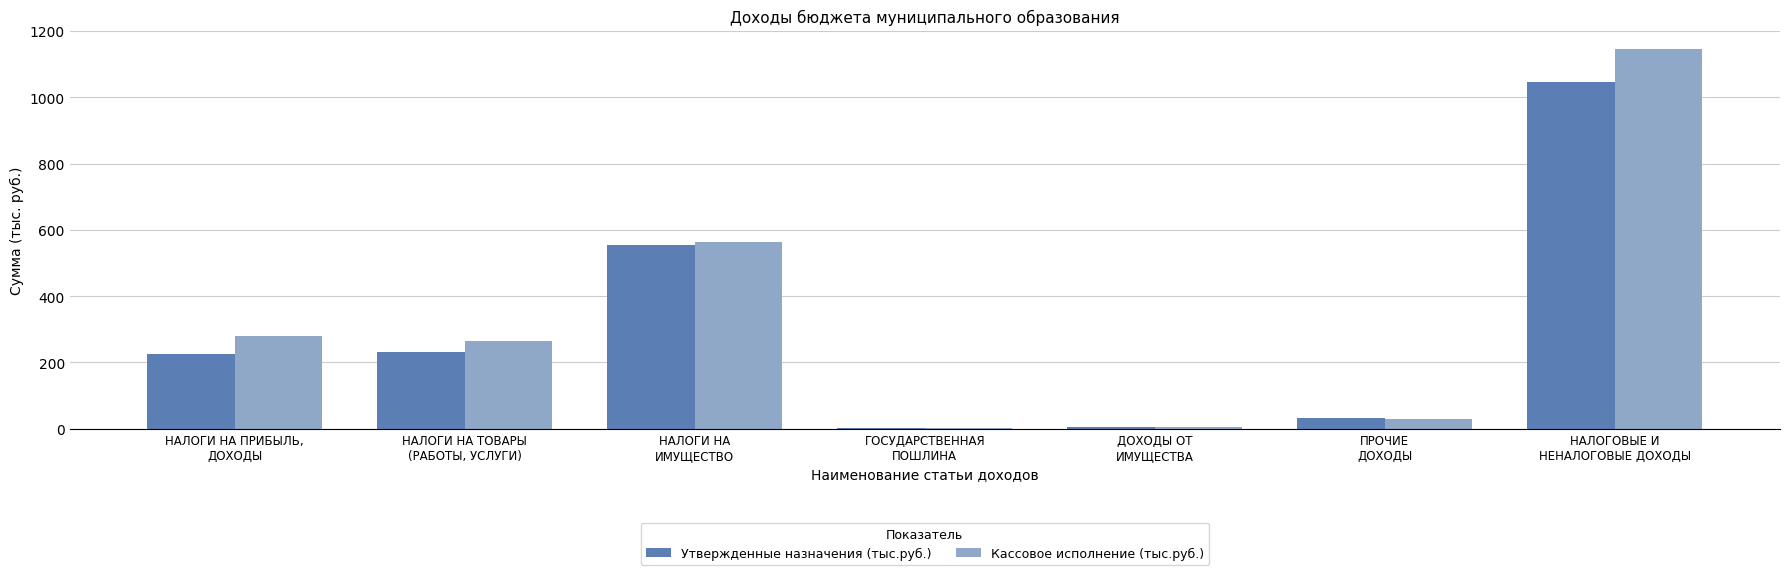

What is the maximum value for Утвержденные назначения (тыс.руб.)?

1045.7